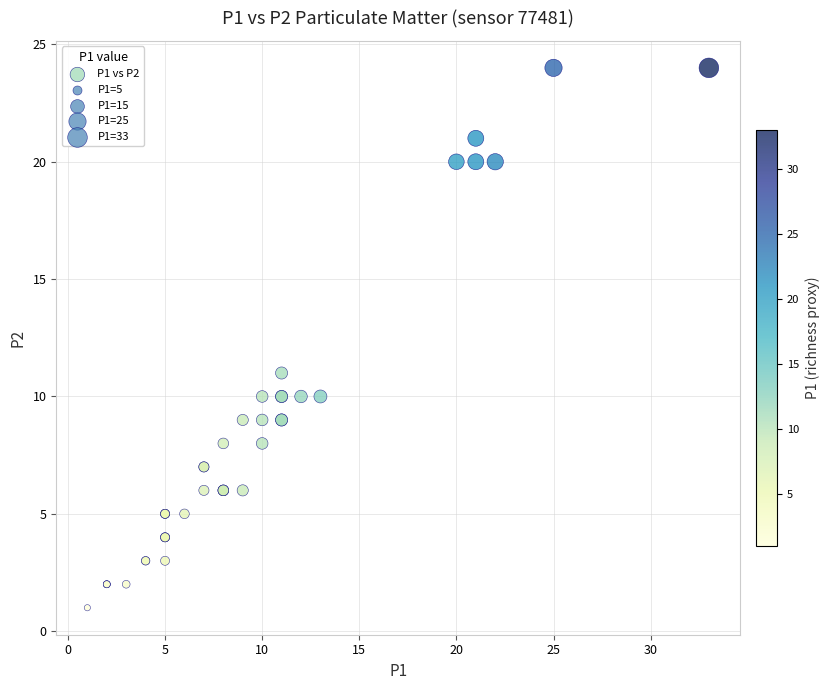

What Y value in the scatter plot is closest to 12?

11